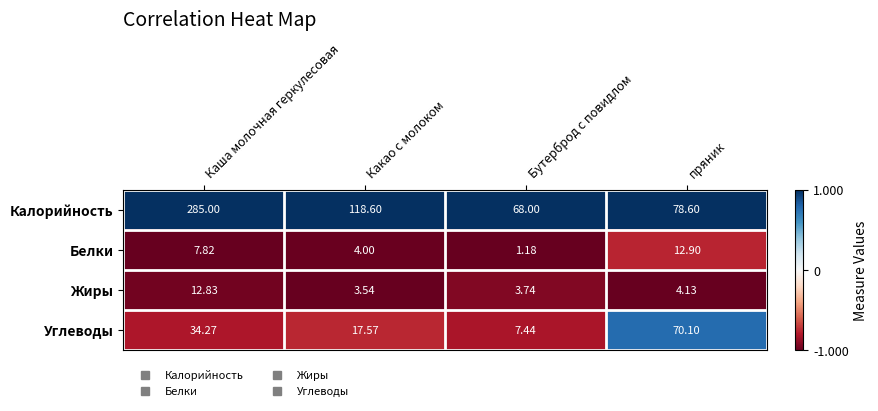

At which label does Углеводы reach its peak?

пряник